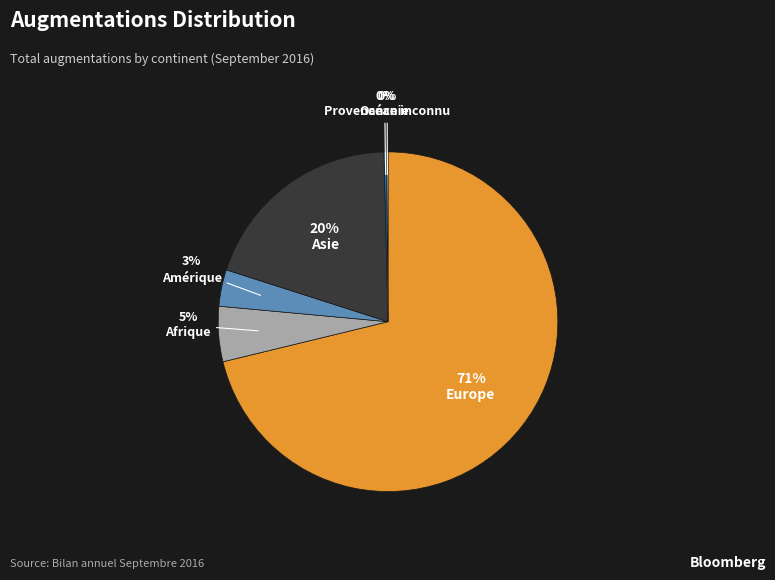

The Amérique slice represents 10% of the pie. True or false?

False